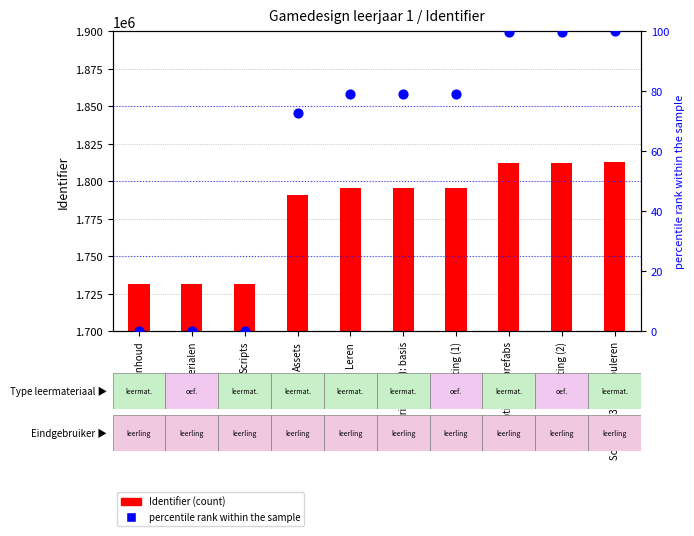

At which category is the sum across all series the highest?

Scripting (3): manipuleren